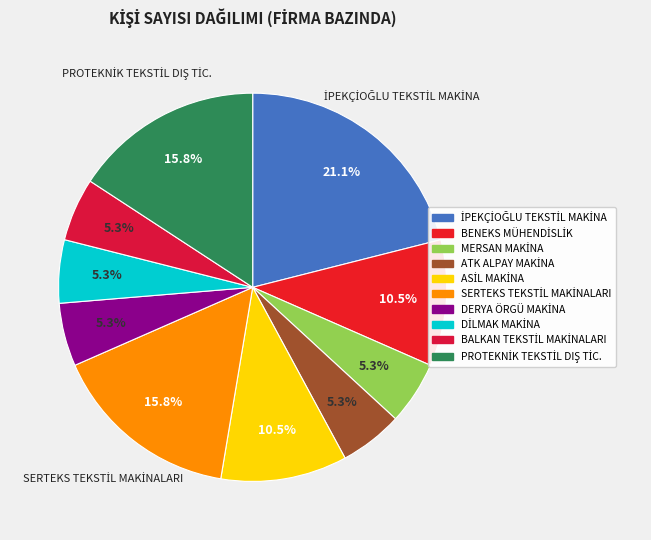

What is the total percentage of BENEKS MÜHENDİSLİK and ASİL MAKİNA?

21.1%